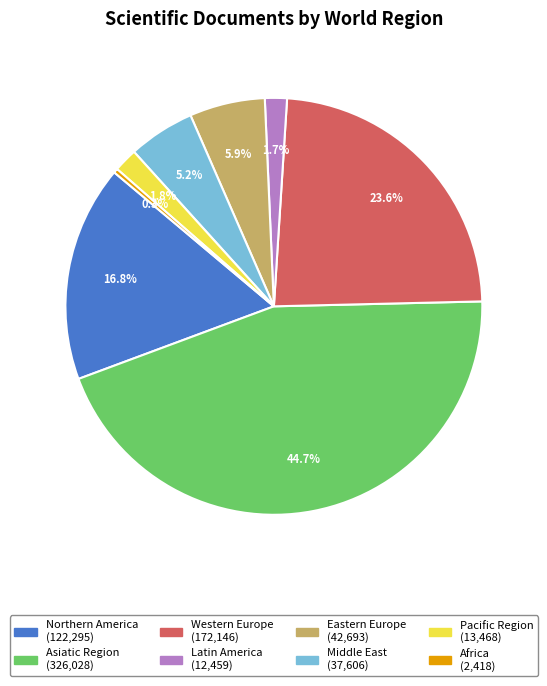

To the nearest percent, what is the difference between the largest and smallest slice percentages?

44%